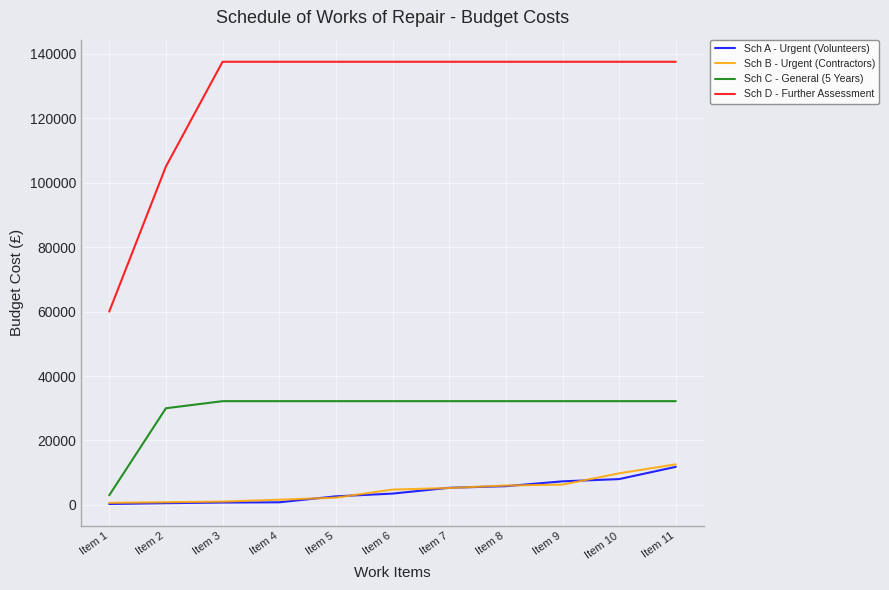

What is the minimum value for Sch C - General (5 Years)?

3000